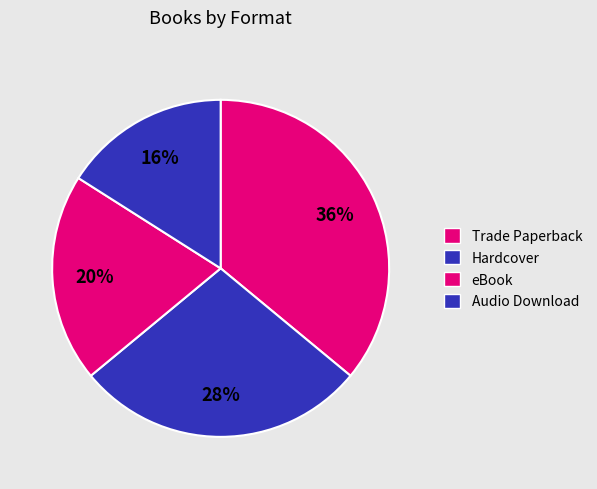

To the nearest percent, what is the difference between the largest and smallest slice percentages?

20%